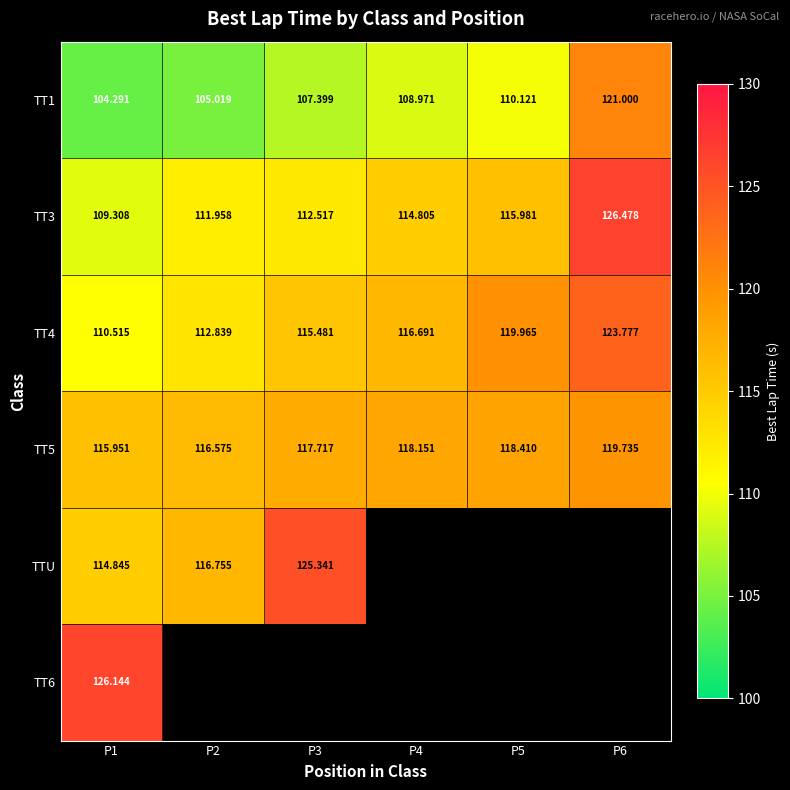

Is the value of TT5 at P3 greater than the value of TT4 at P6?

No